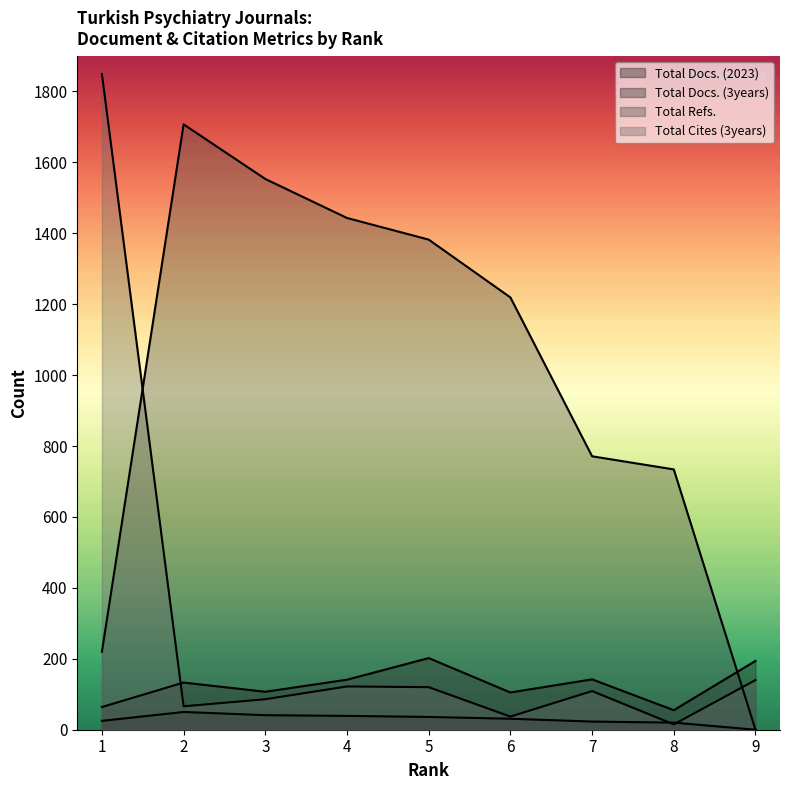

Reading left to right, transcribe all the data shown in this chart.

Total Docs. (2023): 1=25	2=50	3=41	4=39	5=36	6=31	7=23	8=20	9=0
Total Docs. (3years): 1=64	2=133	3=107	4=141	5=202	6=105	7=142	8=55	9=194
Total Refs.: 1=220	2=1707	3=1553	4=1443	5=1382	6=1219	7=771	8=734	9=0
Total Cites (3years): 1=1849	2=66	3=86	4=122	5=120	6=37	7=109	8=15	9=140